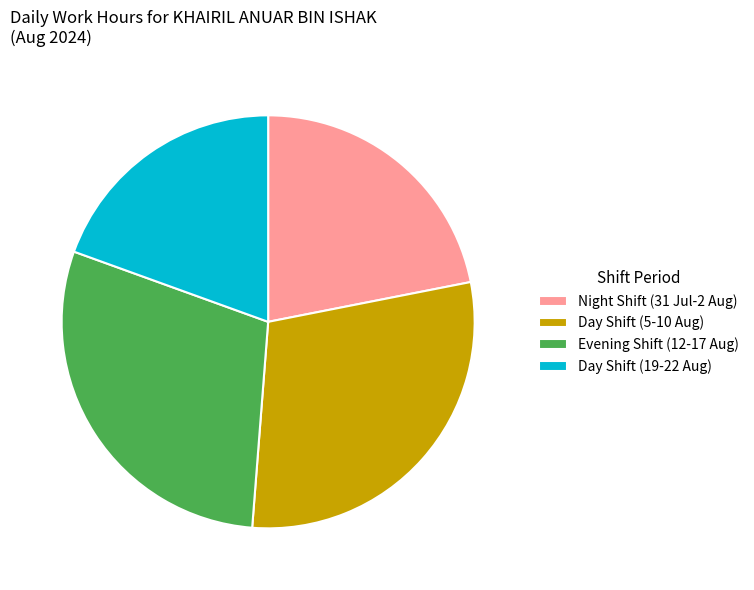

What is the ratio of the value at Day Shift (5-10 Aug) to the value at Evening Shift (12-17 Aug)?

1.0